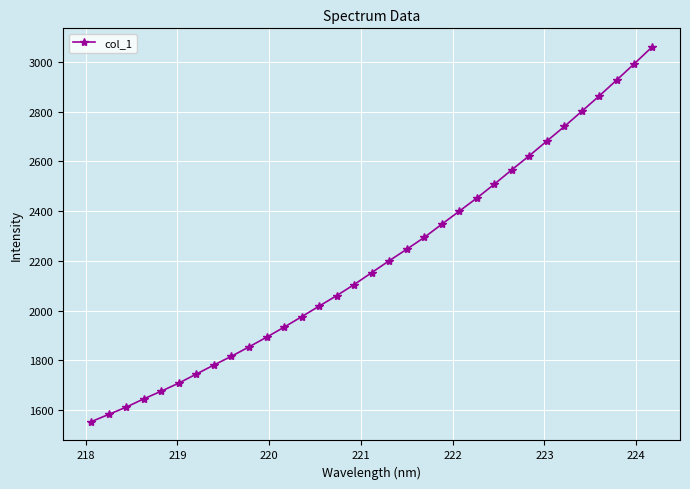

What is the value of the 24th point from the left?

2508.5